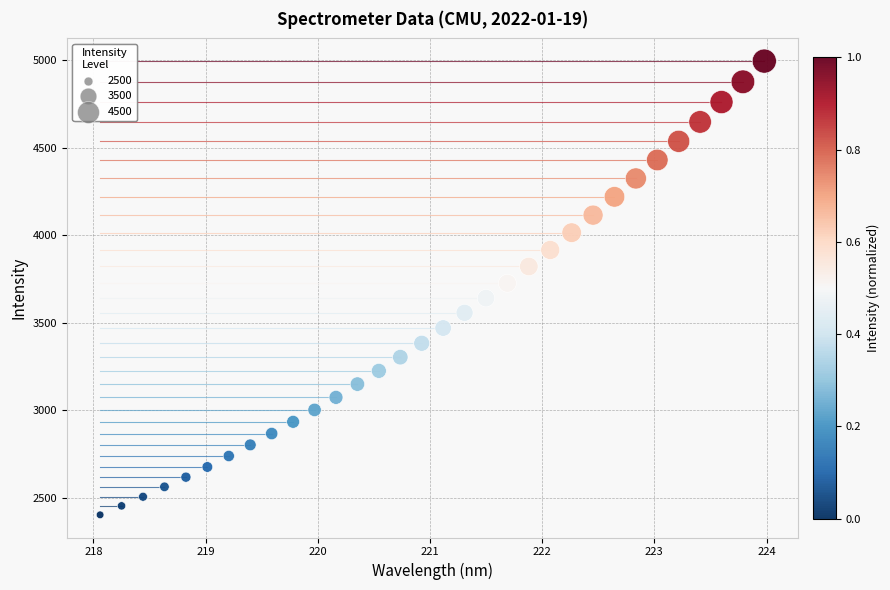

What is the range of X values (max minus min)?

5.9